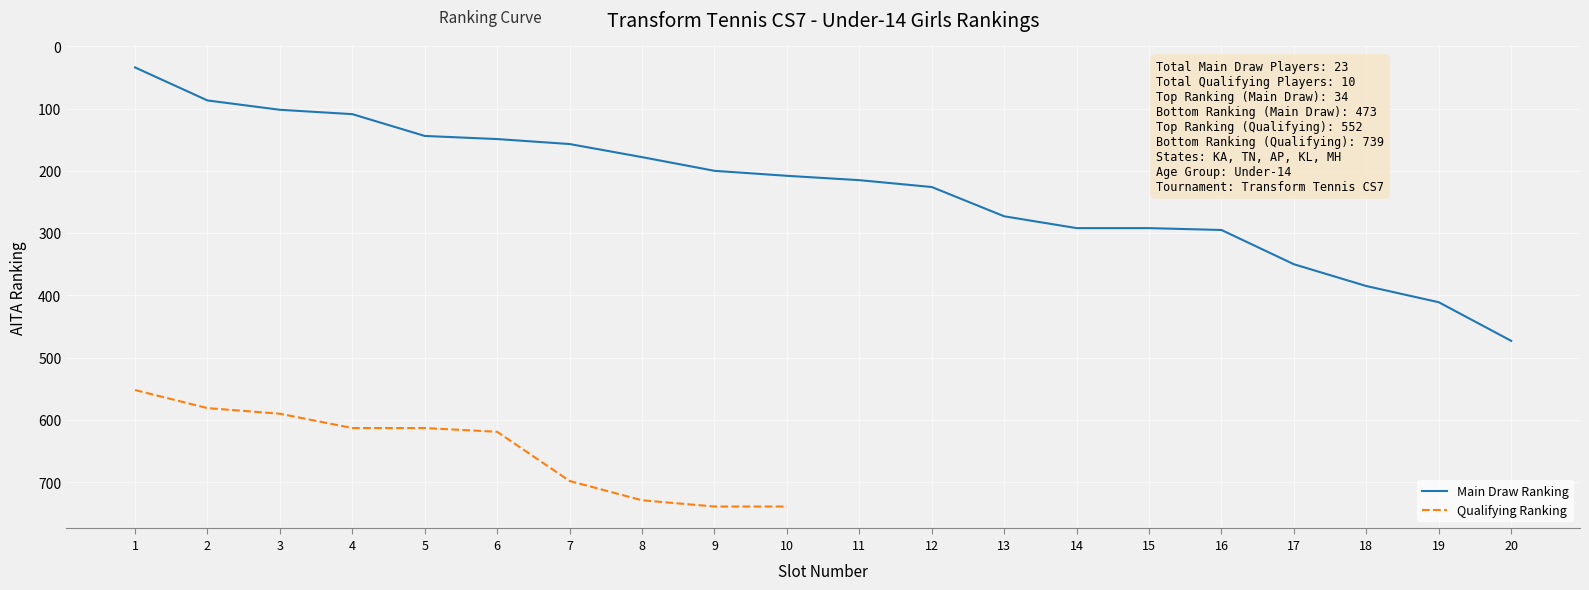

List the labels in order of value, smallest first.

1, 2, 3, 4, 5, 6, 7, 8, 9, 10, 11, 12, 13, 14, 15, 16, 17, 18, 19, 20